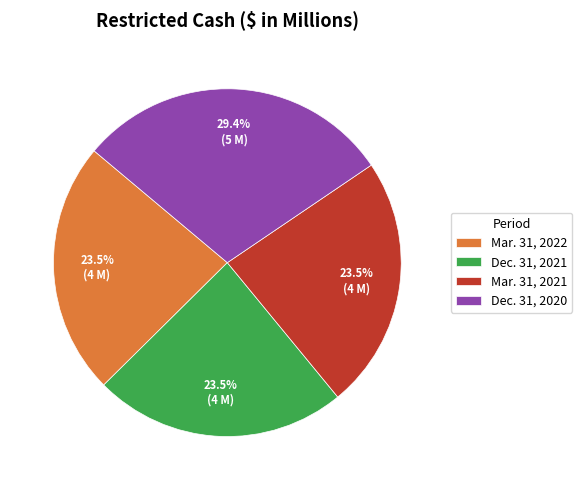

Which has a higher value, Dec. 31, 2020 or Dec. 31, 2021?

Dec. 31, 2020